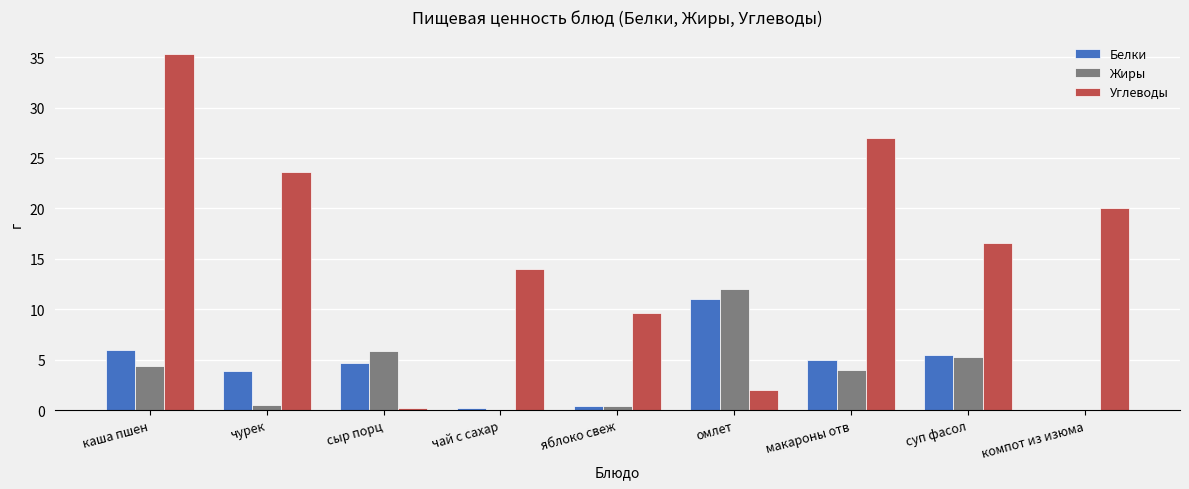

What is the approximate value of Белки at суп фасол?

5.5